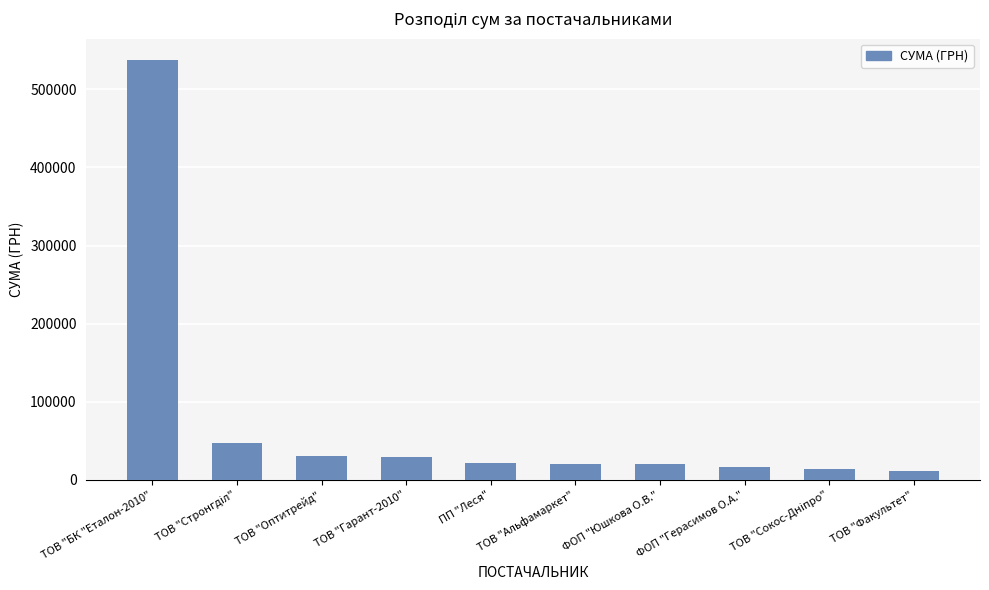

True or false: the data shows 48747.4 at ТОВ "Гарант-2010".

False